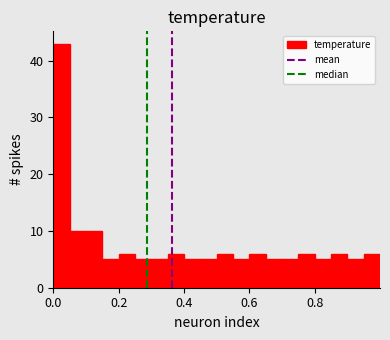

Around what value on the x-axis is the tallest bar? Give the approximate position of its centre, as read against the axis.

0.02